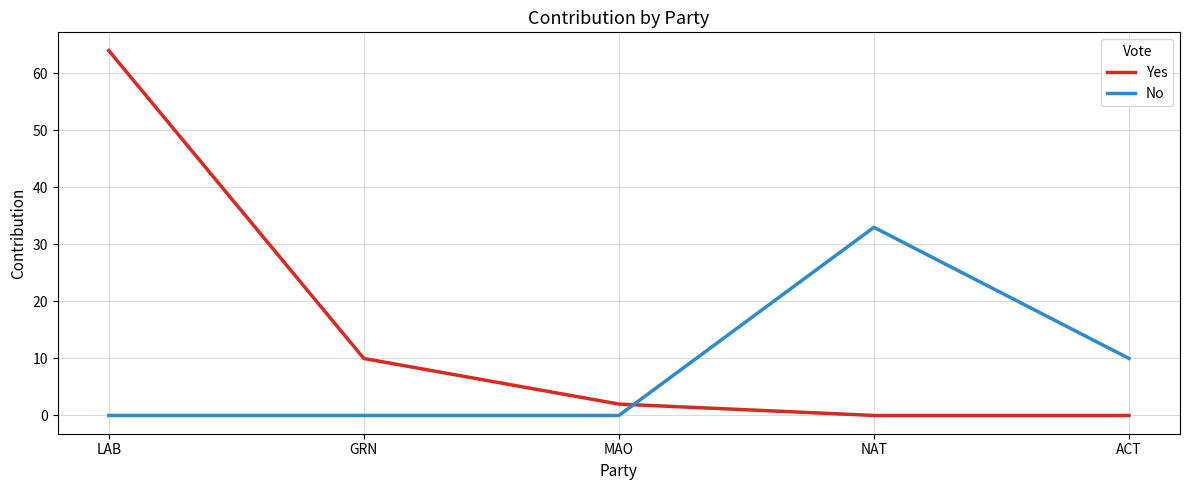

Which category has the highest value across all series?

LAB